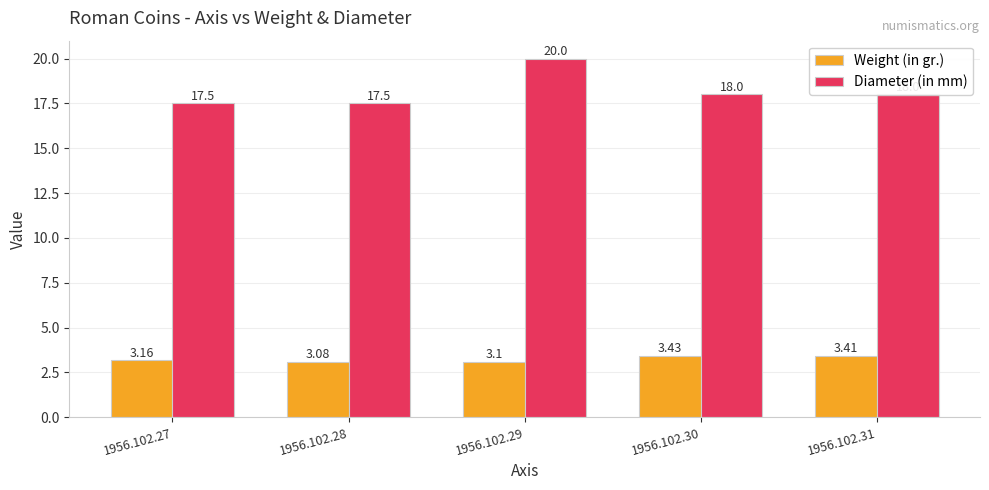

Rank the series at 1956.102.31 from lowest to highest value.

Weight (in gr.), Diameter (in mm)